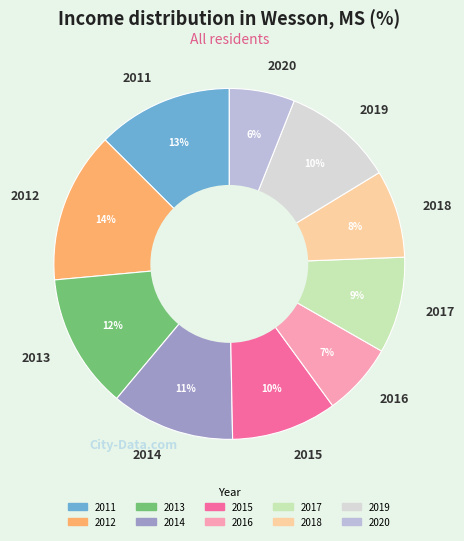

Which has a higher value, 2019 or 2011?

2011